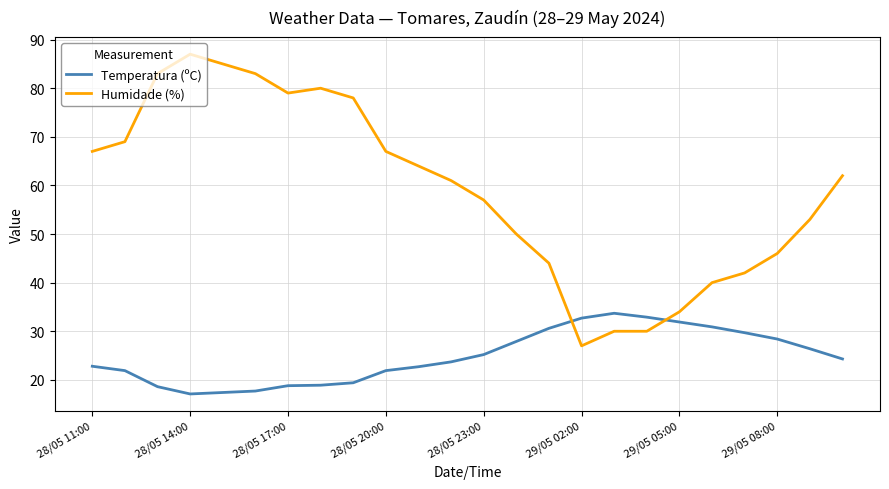

Rank the series by their average value, from lowest to highest.

Temperatura (ºC), Humidade (%)